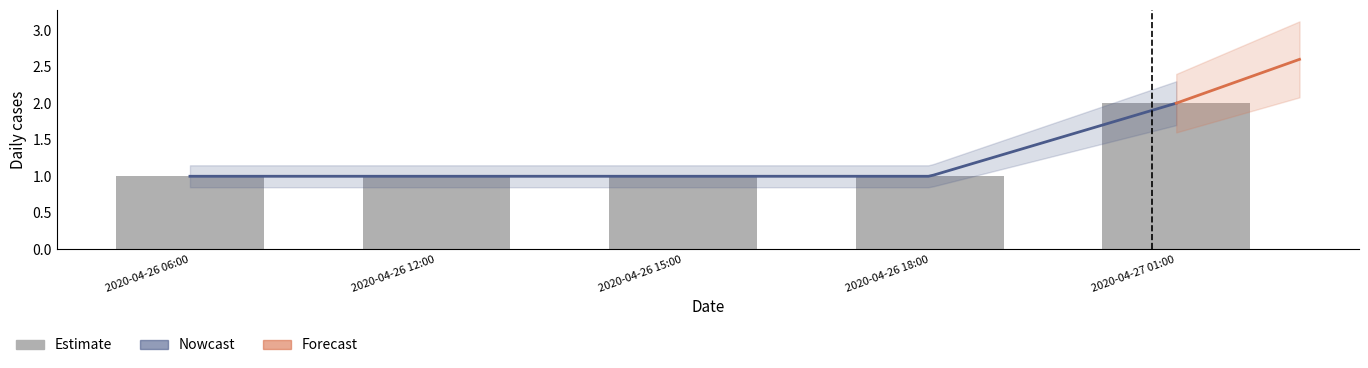

What position from the left is 2020-04-26 15:00?

3